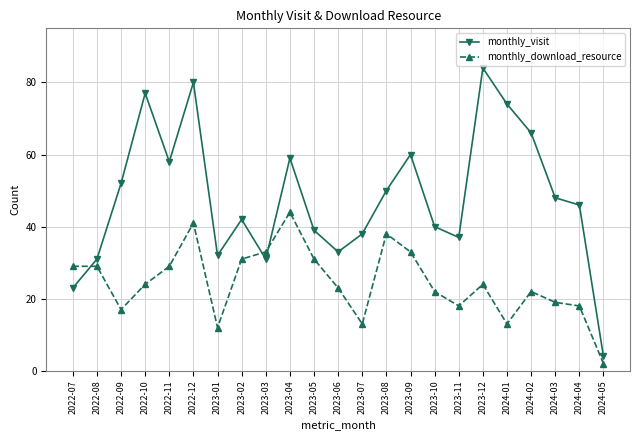

At which category does monthly_visit reach its first local peak?

2022-10